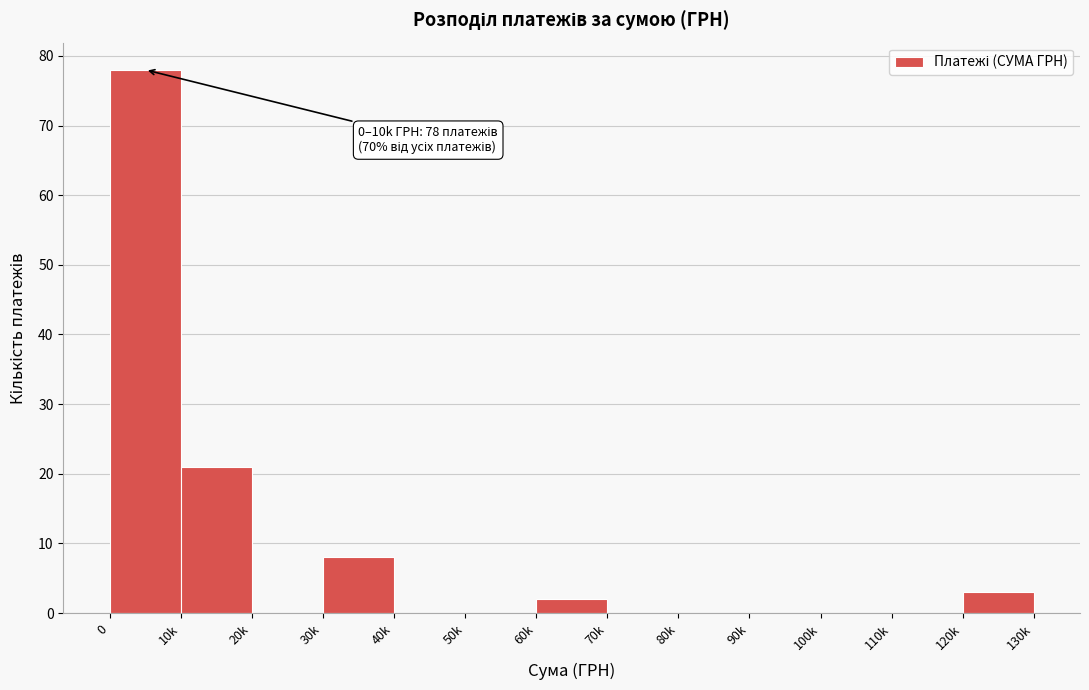

Reading right to left, transcribe all the data shown in this chart.

120k=3	110k=0	100k=0	90k=0	80k=0	70k=0	60k=2	50k=0	40k=0	30k=8	20k=0	10k=21	0=78